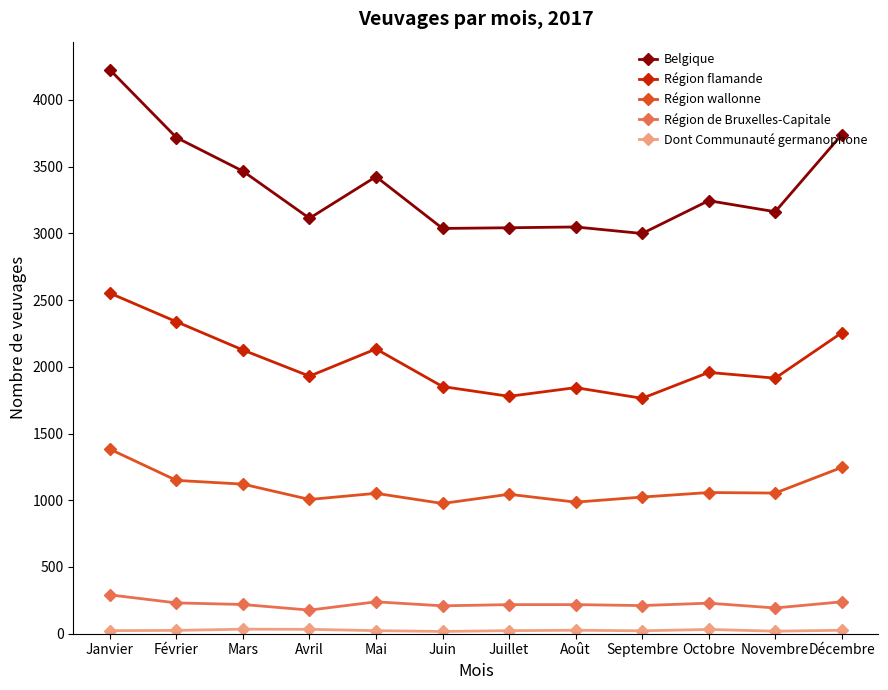

Which series has the widest spread of values?

Belgique